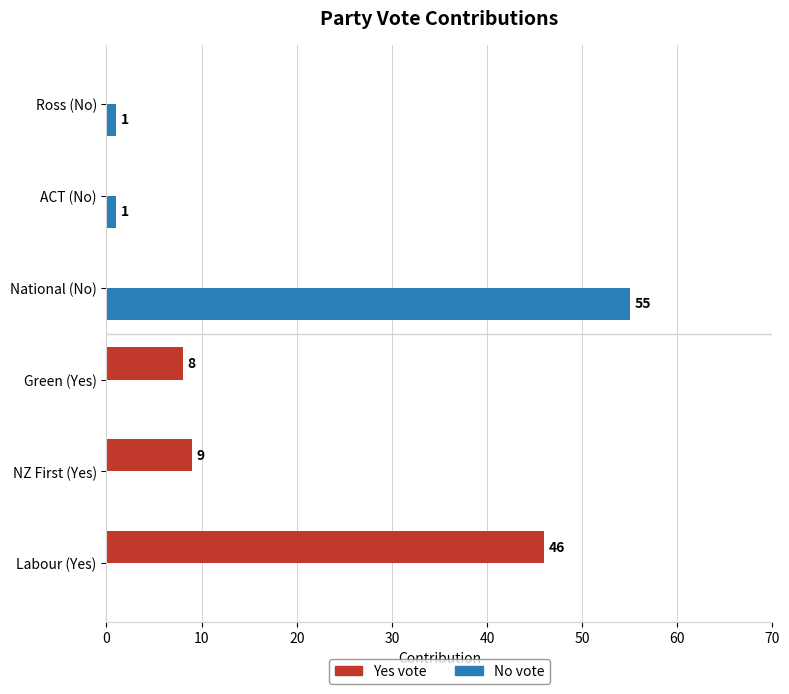

True or false: No vote has a value of 0 at Green (Yes).

True